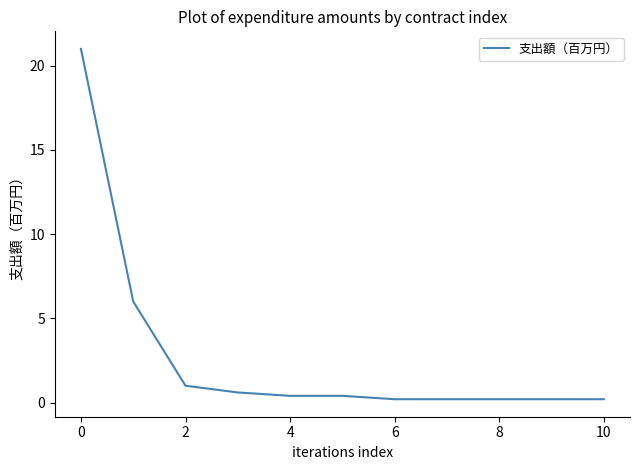

Reading left to right, extract all data points from this chart.

21.0	6.0	1.0	0.6	0.4	0.4	0.2	0.2	0.2	0.2	0.2